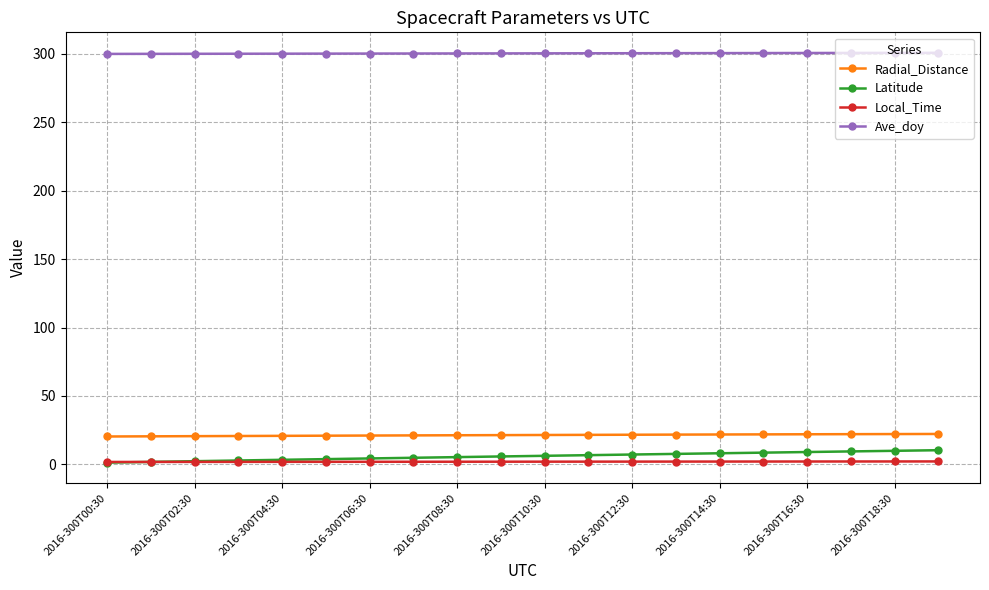

Count the number of categories in the chart.

20